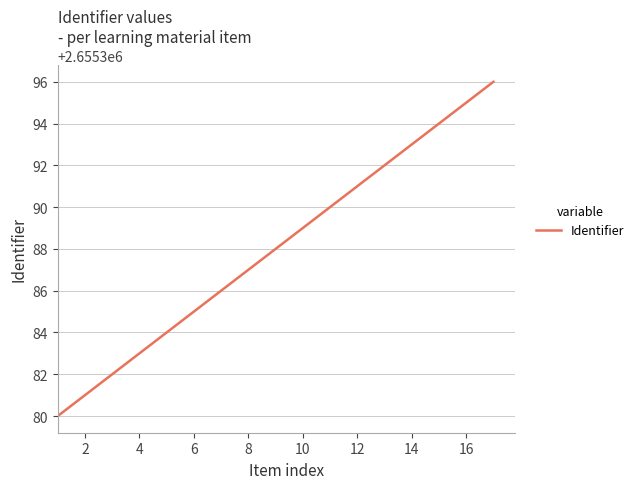

What is the greatest value displayed?

2655396